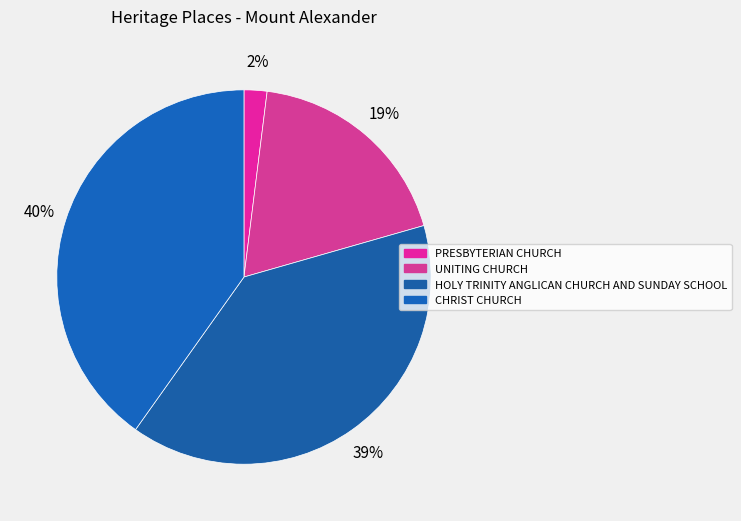

Is there any slice that represents more than half of the pie?

No